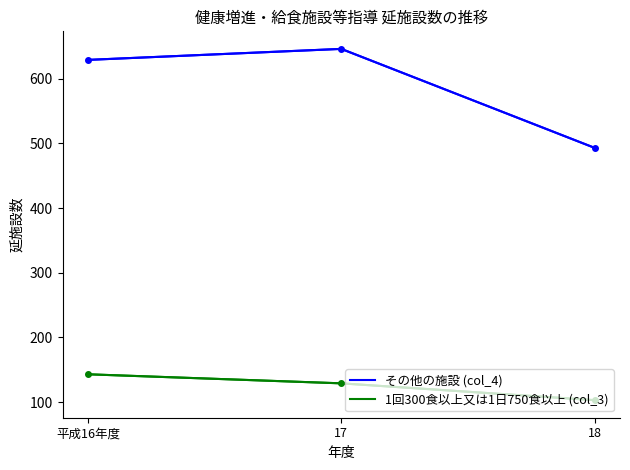

List the labels in order of その他の施設 (col_4) value, largest first.

17, 平成16年度, 18